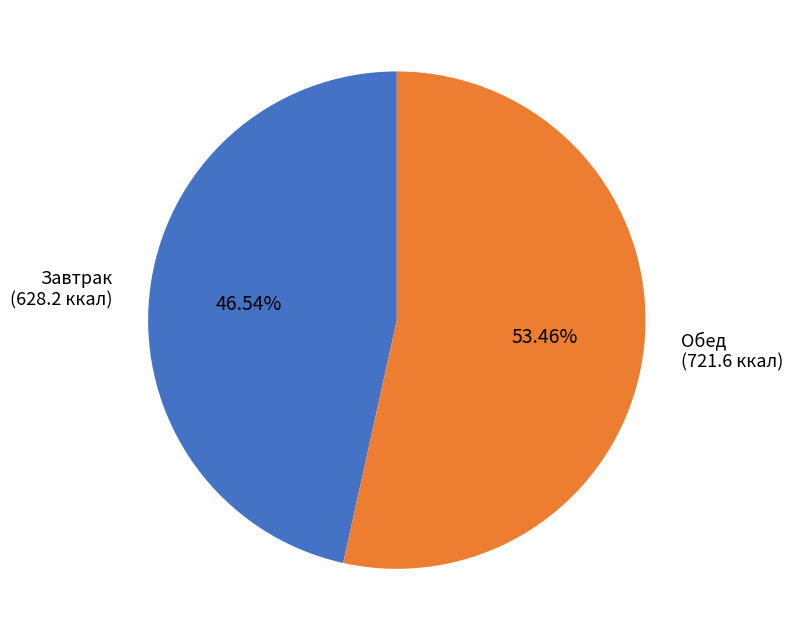

Is there any slice that represents more than half of the pie?

Yes